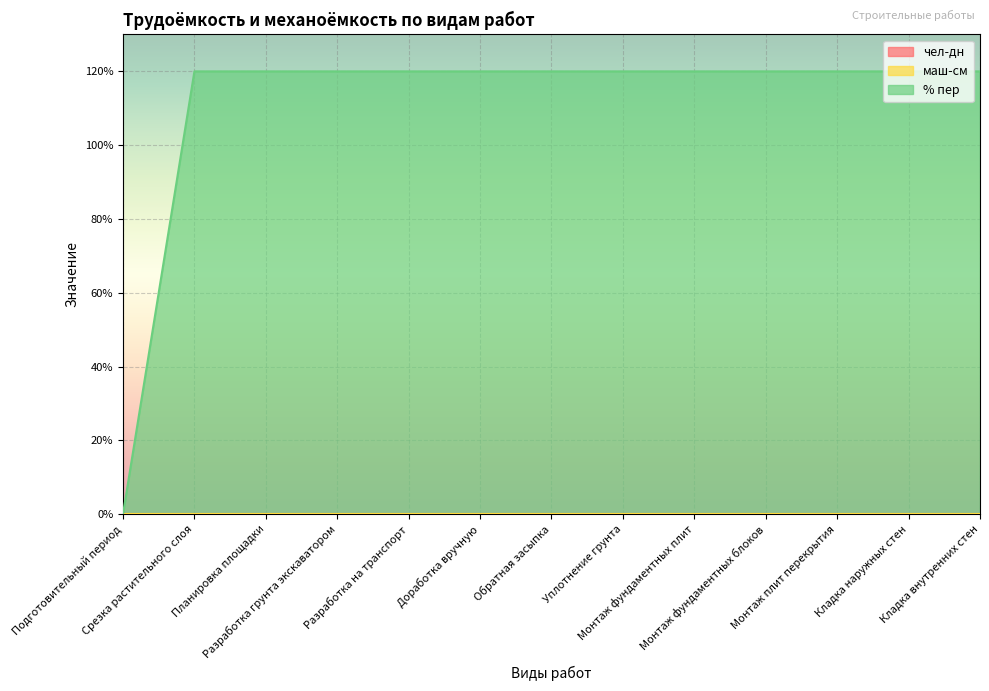

True or false: маш-см and % пер cross at least once.

False